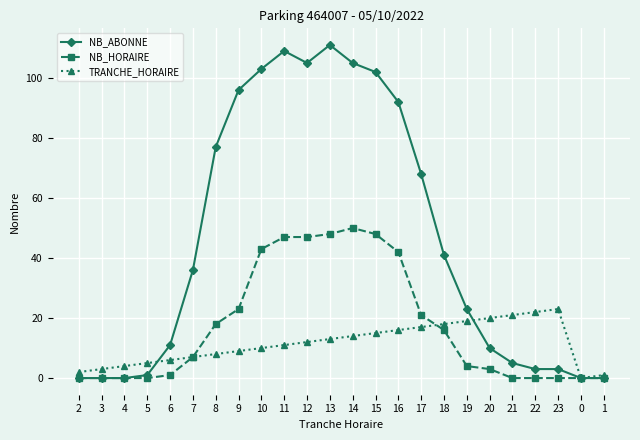

How many data points in NB_HORAIRE are less than 7?

12